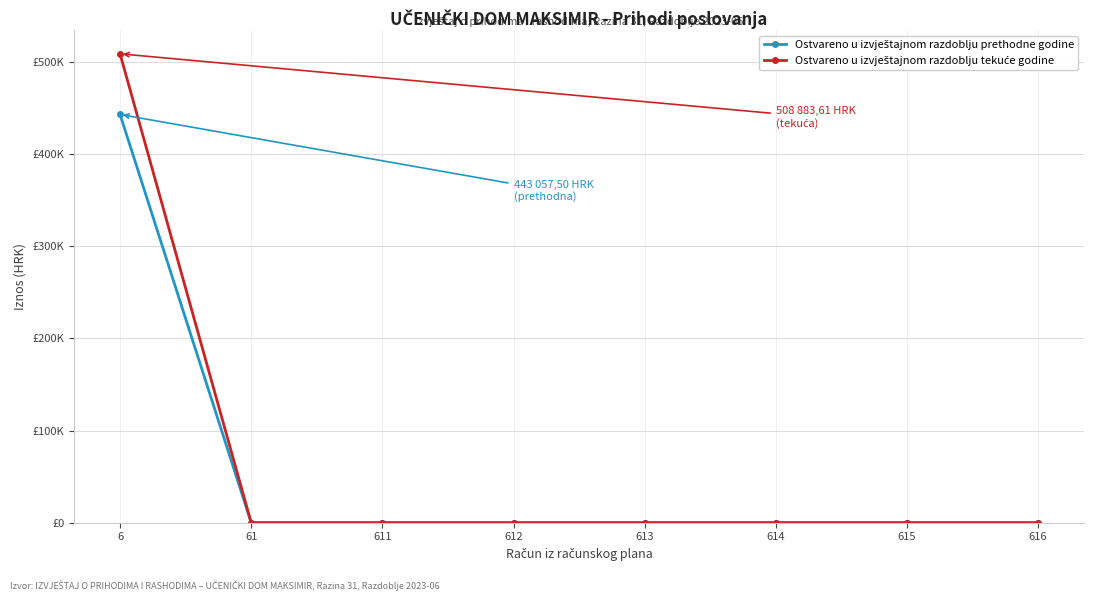

What is the difference between the maximum and second lowest values in the Ostvareno u izvještajnom razdoblju prethodne godine series?

443057.5